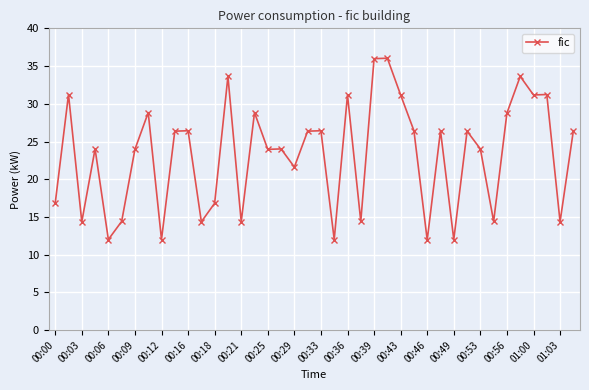

What is the value of the 19th point from the left?

21.6